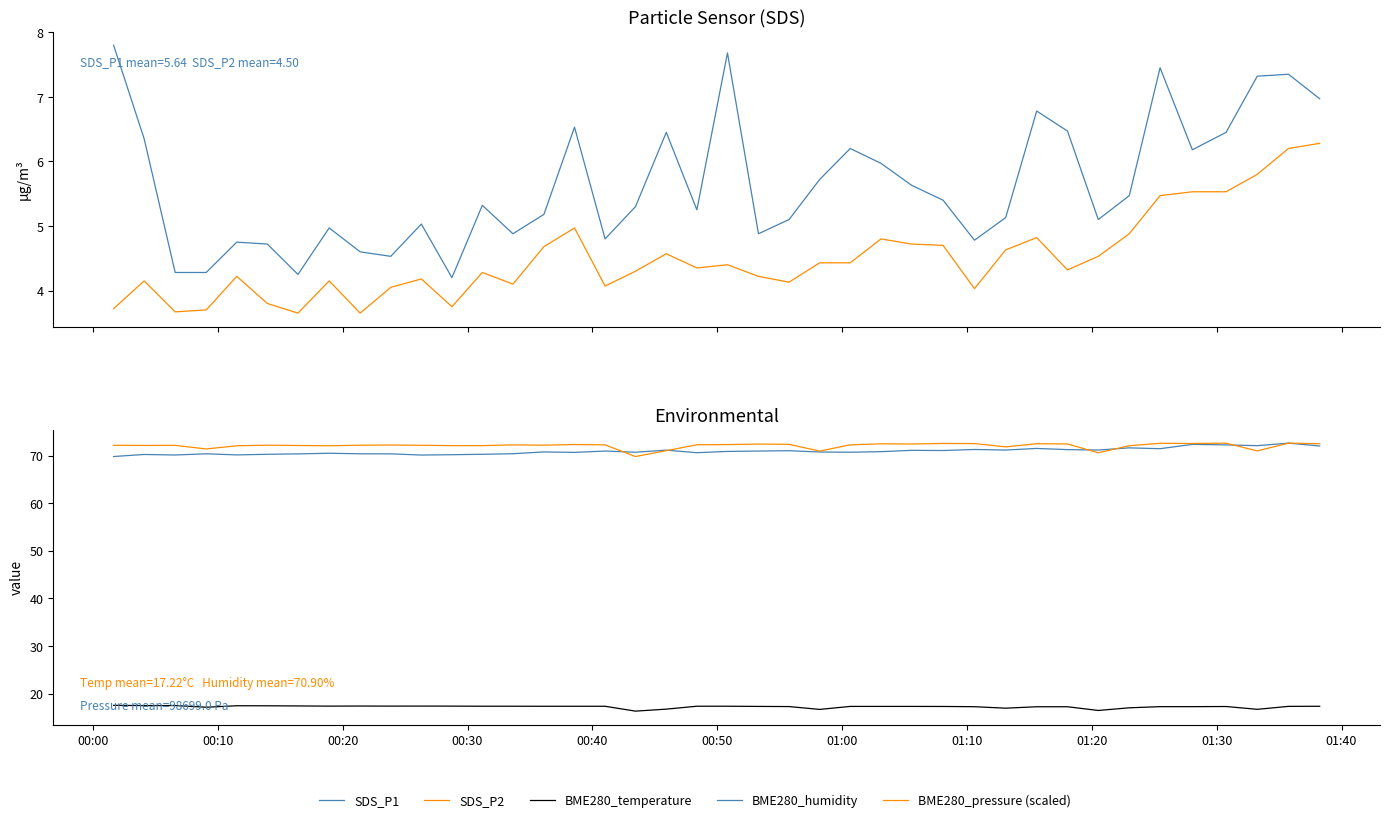

Reading right to left, extract all data points from this chart.

SDS_P1: 7.0	7.3	7.3	6.5	6.2	7.5	5.5	5.1	6.5	6.8	5.1	4.8	5.4	5.6	6.0	6.2	5.7	5.1	4.9	7.7	5.2	6.5	5.3	4.8	6.5	5.2	4.9	5.3	4.2	5.0	4.5	4.6	5.0	4.2	4.7	4.8	4.3	4.3	6.3	7.8
SDS_P2: 6.3	6.2	5.8	5.5	5.5	5.5	4.9	4.5	4.3	4.8	4.6	4.0	4.7	4.7	4.8	4.4	4.4	4.1	4.2	4.4	4.3	4.6	4.3	4.1	5.0	4.7	4.1	4.3	3.8	4.2	4.0	3.6	4.2	3.6	3.8	4.2	3.7	3.7	4.2	3.7
BME280_temperature: 17.3	17.3	16.7	17.3	17.2	17.2	17.0	16.4	17.2	17.2	16.9	17.2	17.3	17.3	17.3	17.3	16.7	17.3	17.3	17.3	17.3	16.7	16.3	17.3	17.3	17.3	17.3	17.3	17.4	17.4	17.4	17.4	17.4	17.4	17.4	17.4	17.1	17.5	17.5	17.5
BME280_humidity: 72.0	72.6	72.1	72.2	72.3	71.4	71.6	71.2	71.2	71.5	71.2	71.3	71.0	71.1	70.8	70.7	70.7	71.0	70.9	70.9	70.6	71.1	70.7	70.9	70.7	70.8	70.4	70.3	70.2	70.1	70.3	70.4	70.5	70.3	70.3	70.1	70.4	70.1	70.2	69.8
BME280_pressure (scaled): 72.5	72.6	71.0	72.6	72.5	72.6	72.1	70.6	72.4	72.5	71.8	72.5	72.5	72.4	72.5	72.3	70.9	72.3	72.4	72.3	72.3	71.0	69.8	72.2	72.3	72.2	72.2	72.1	72.1	72.2	72.2	72.2	72.0	72.1	72.2	72.1	71.4	72.1	72.1	72.1